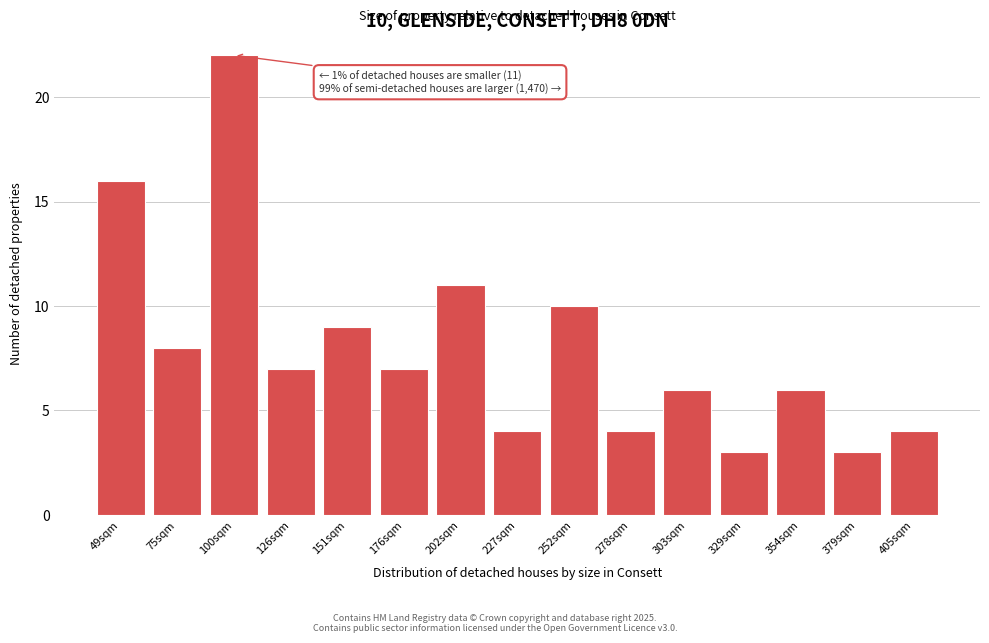

Reading left to right, extract all data points from this chart.

16	8	22	7	9	7	11	4	10	4	6	3	6	3	4